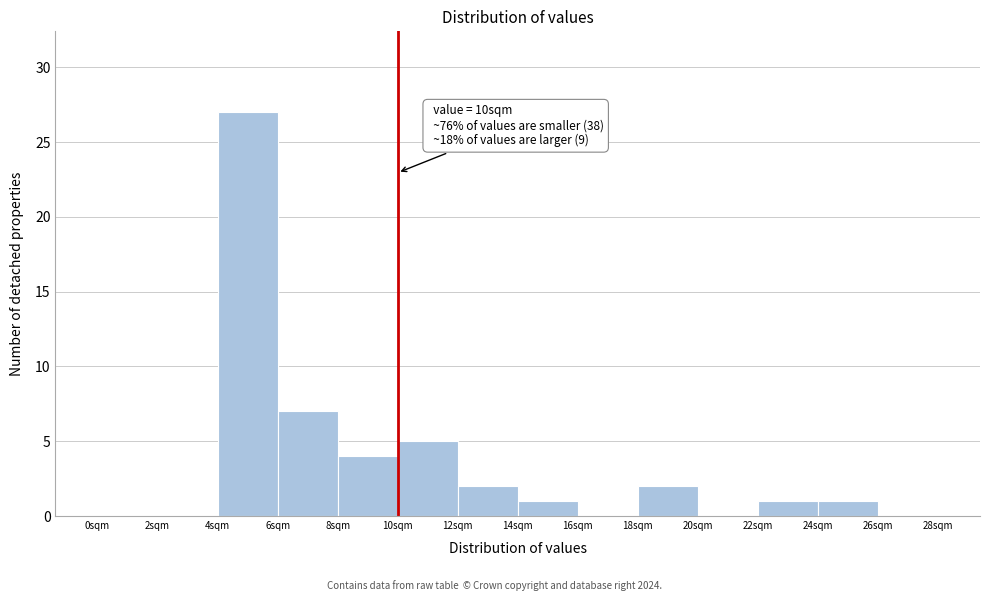

Which range on the x-axis has the tallest bar?

4 to 6